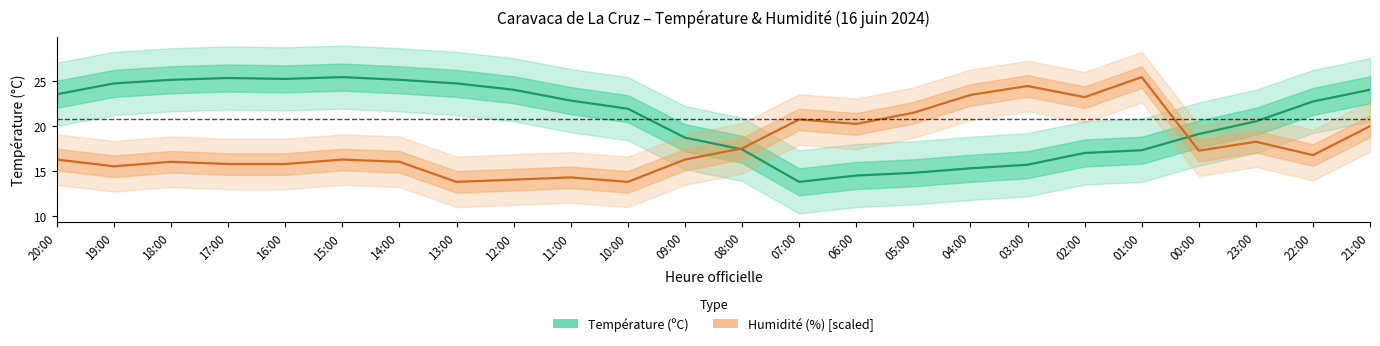

What is the total value across all series at 13:00?

38.5